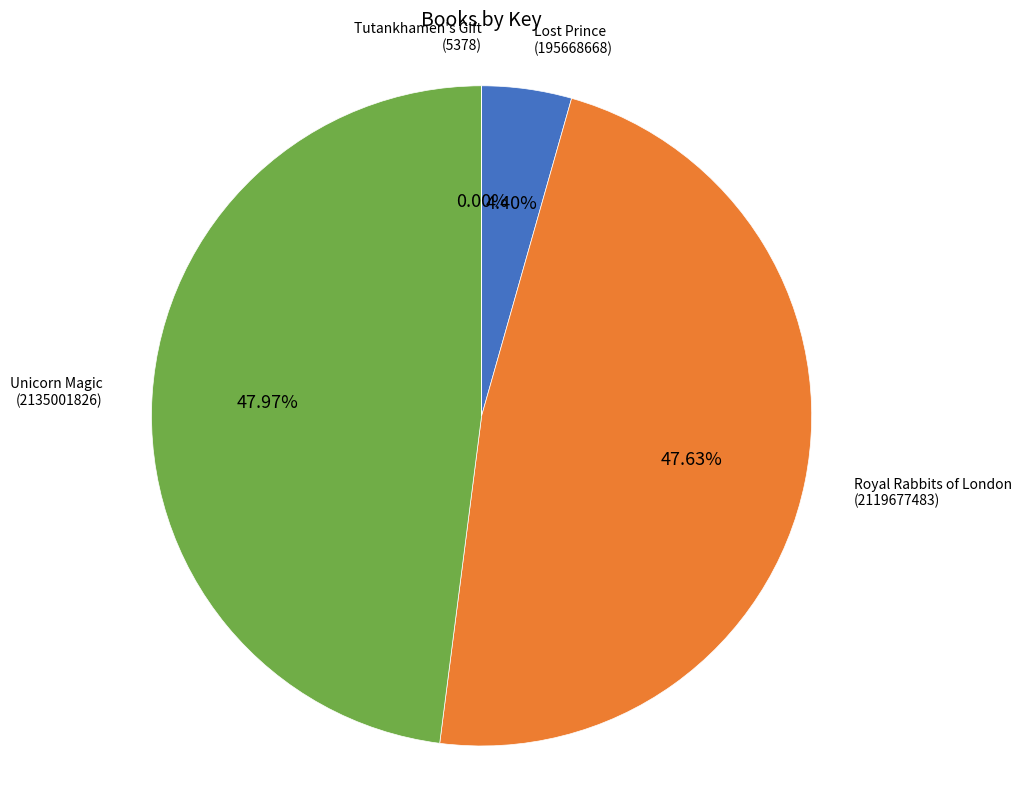

Is there any slice that represents more than half of the pie?

No